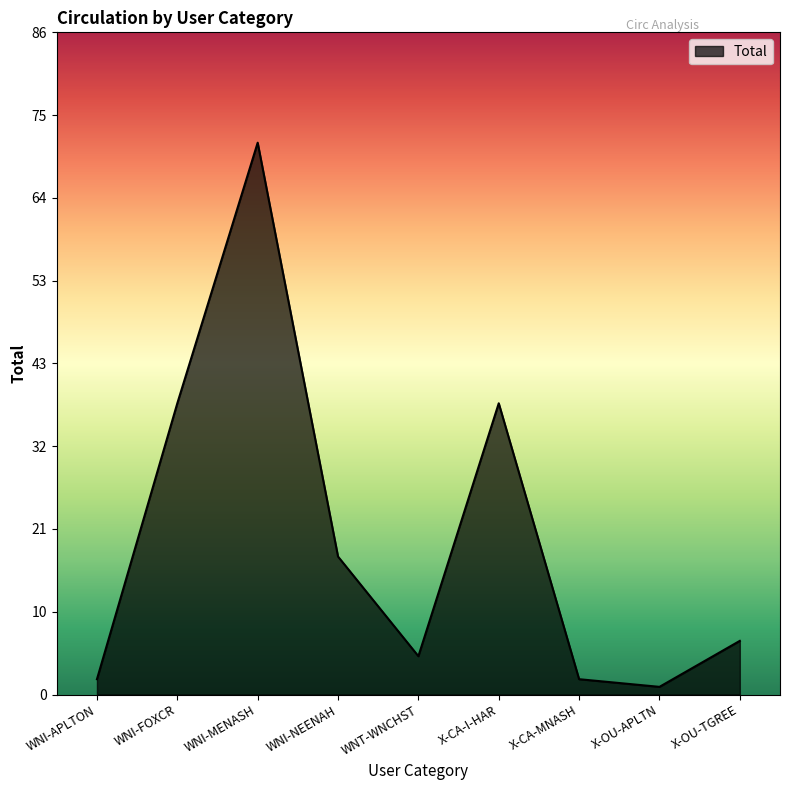

True or false: there are more than 1 points higher than both neighbors.

True